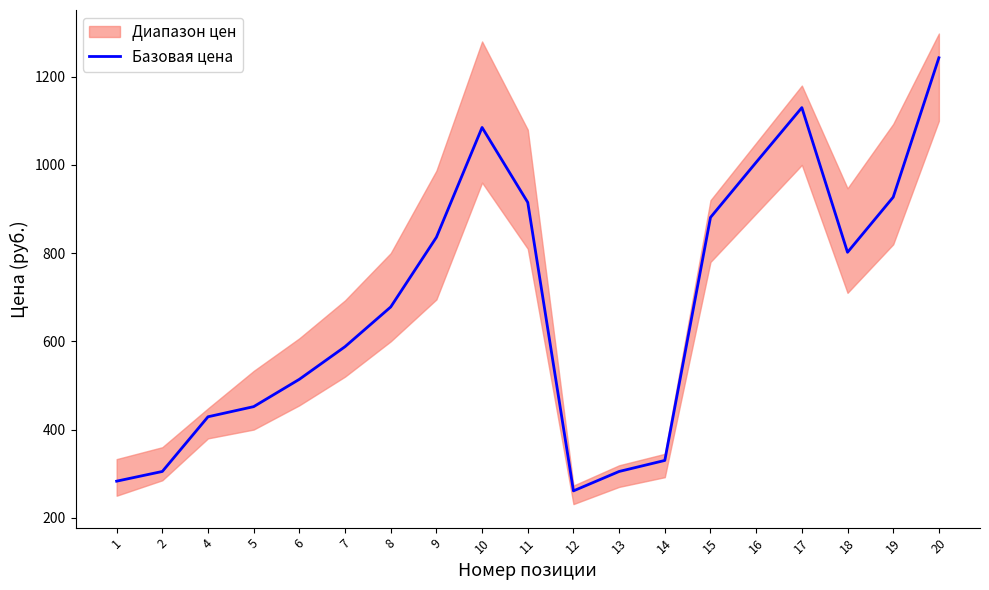

What is the difference between the second highest and second lowest values?

847